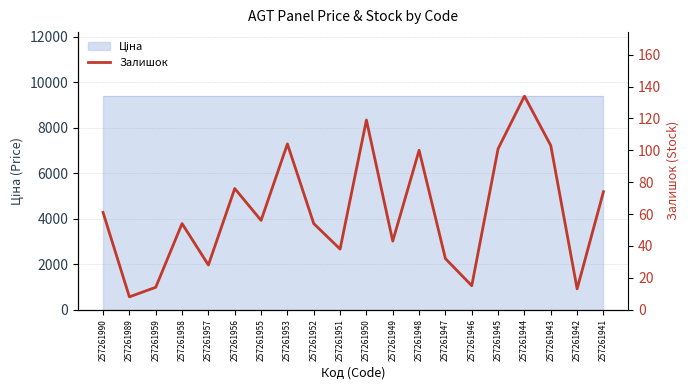

Is it true that the value at 257261948 is 43?

False